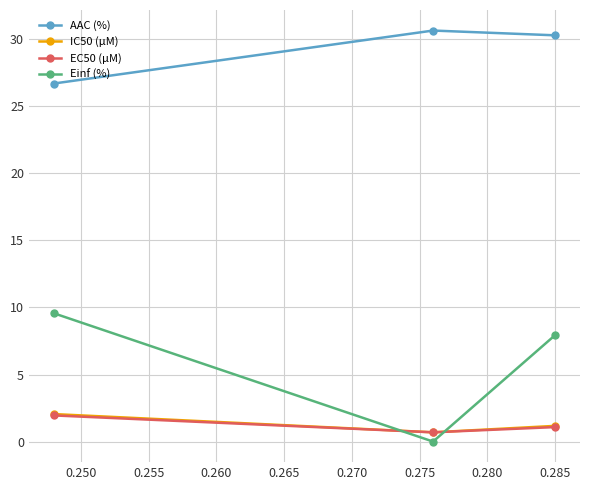

Does the chart display data point markers on the line(s)?

Yes